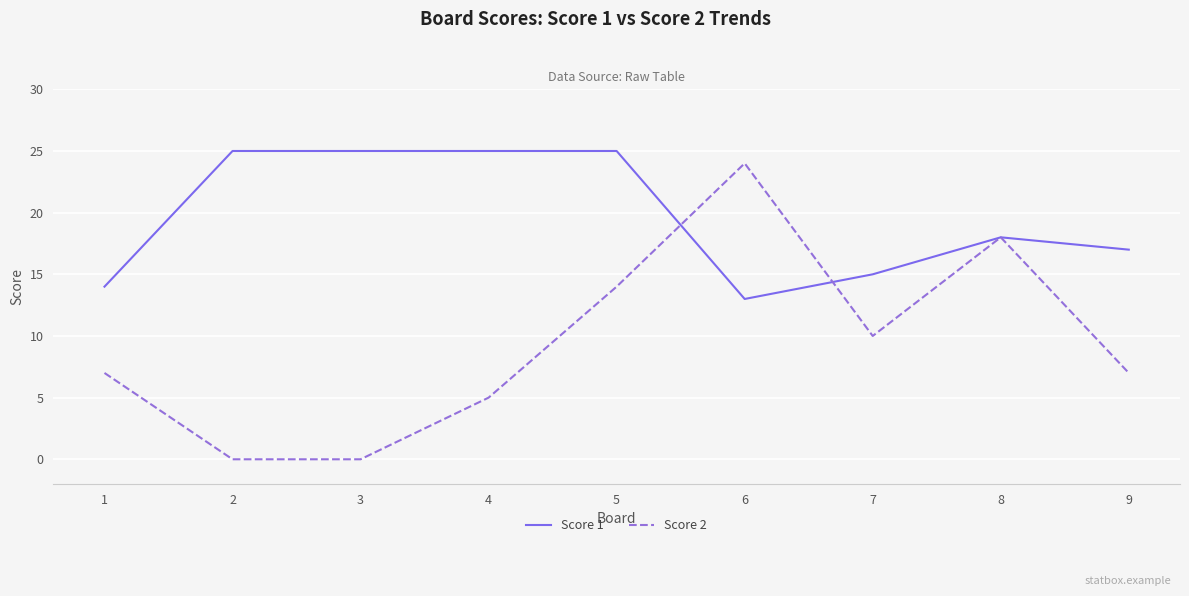

How many categories are shown in the chart?

9